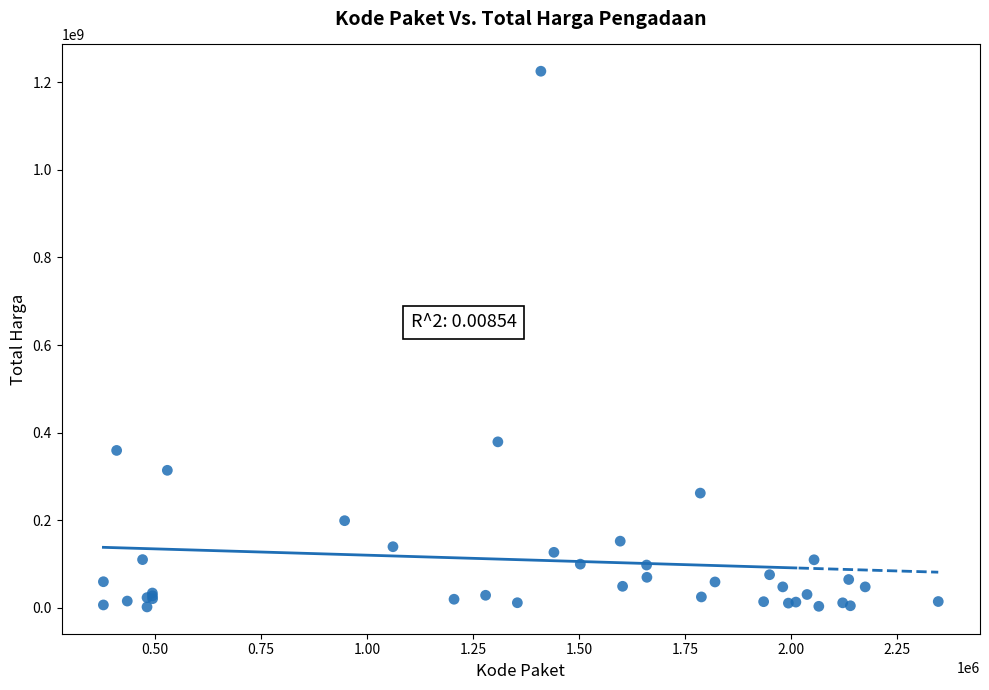

What Y value in the scatter plot is closest to 613538875?

379075000